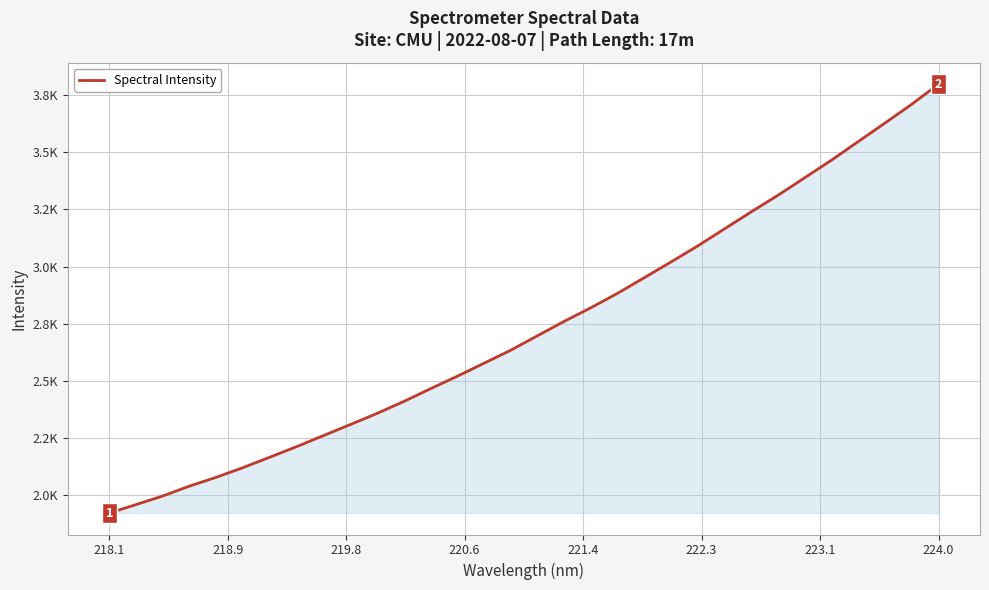

True or false: there are more than 0 points higher than both neighbors.

False